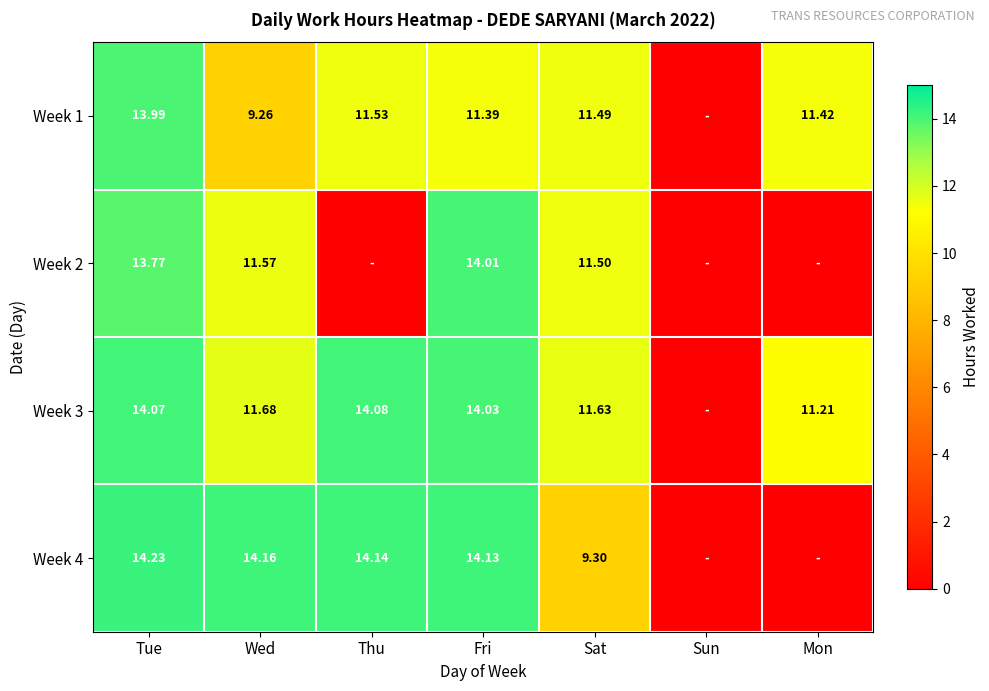

Which series changed the most between Tue and Fri?

Week 1